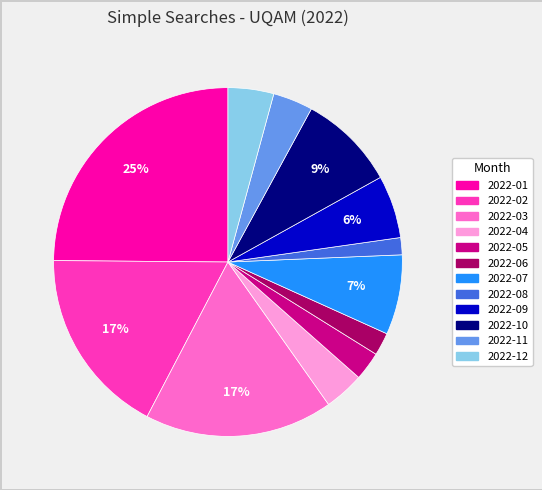

Which slice is the largest?

2022-01